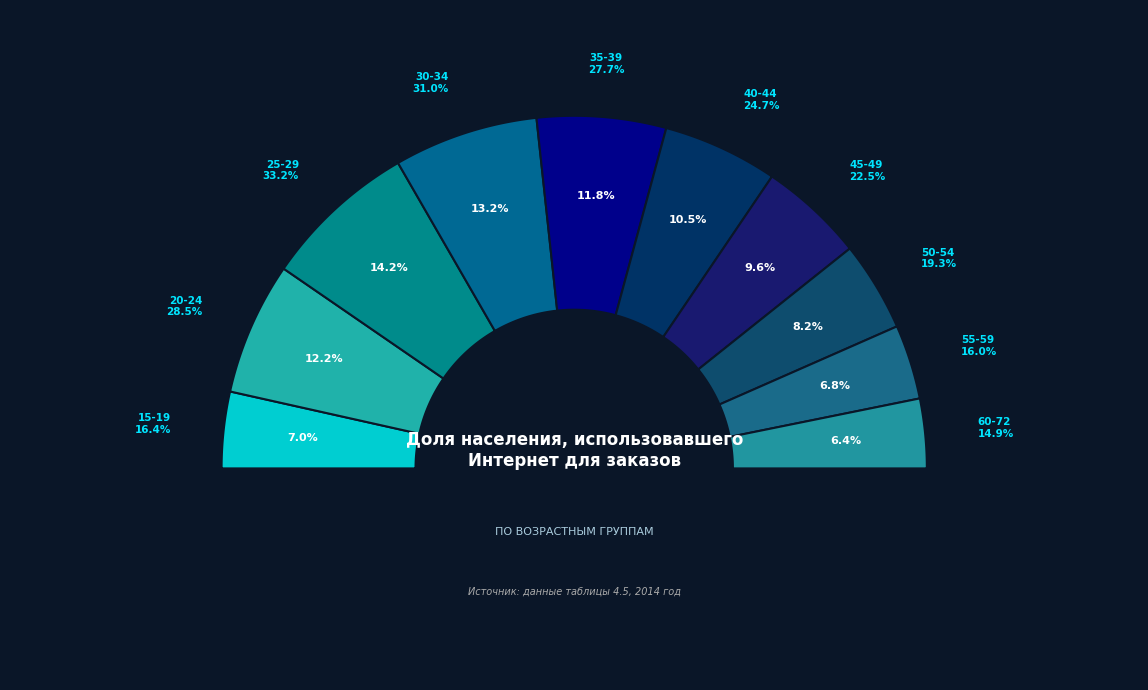

Is it true that 15-19 is 7% of the pie?

True